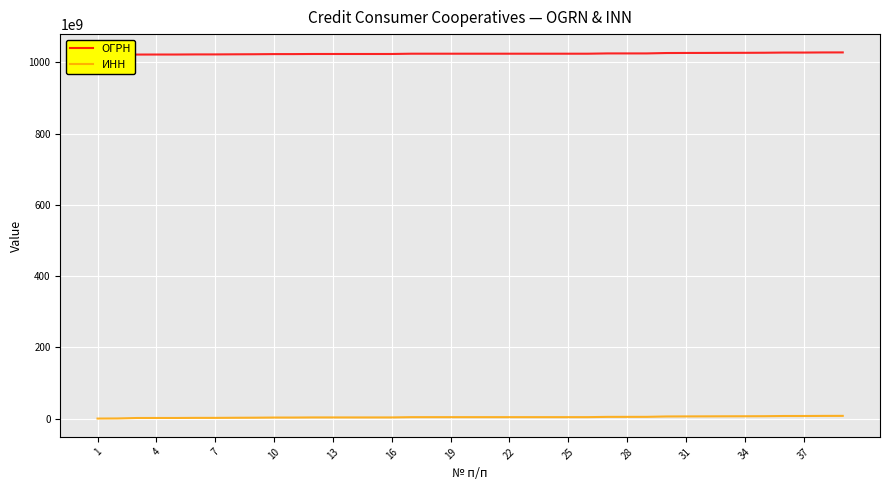

Which category has the lowest value in the ОГРН series?

1